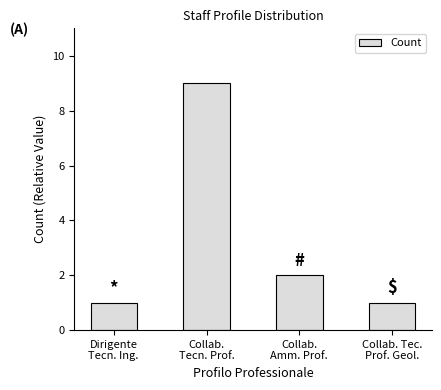

Reading right to left, what are all the values shown in this chart?

1	2	9	1